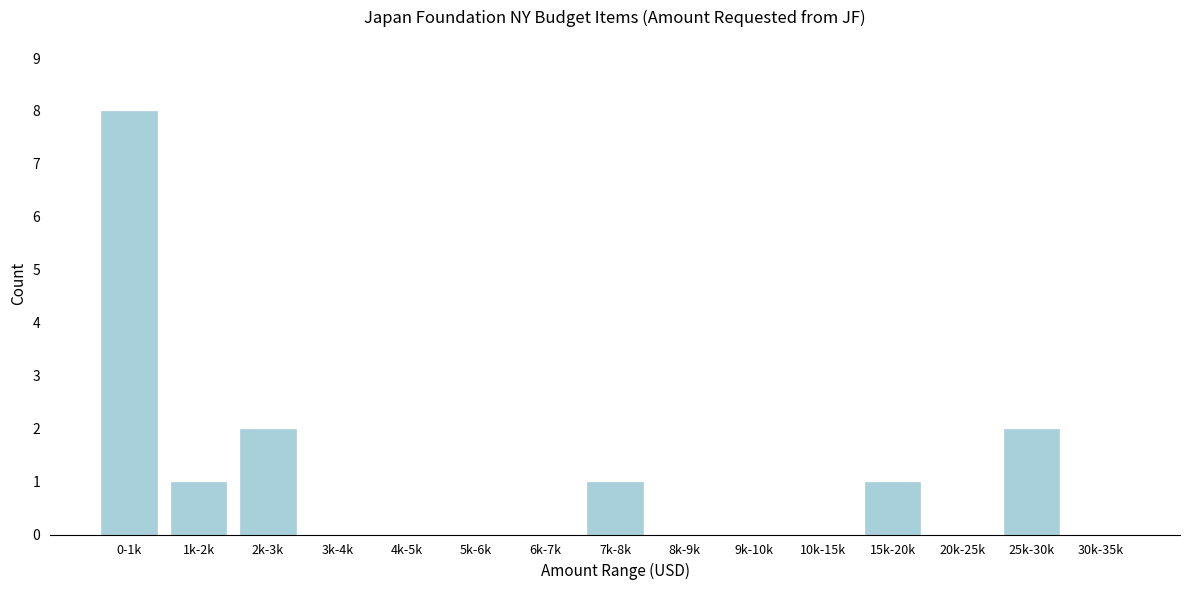

Reading left to right, what are all the values shown in this chart?

0-1k=8	1k-2k=1	2k-3k=2	3k-4k=0	4k-5k=0	5k-6k=0	6k-7k=0	7k-8k=1	8k-9k=0	9k-10k=0	10k-15k=0	15k-20k=1	20k-25k=0	25k-30k=2	30k-35k=0